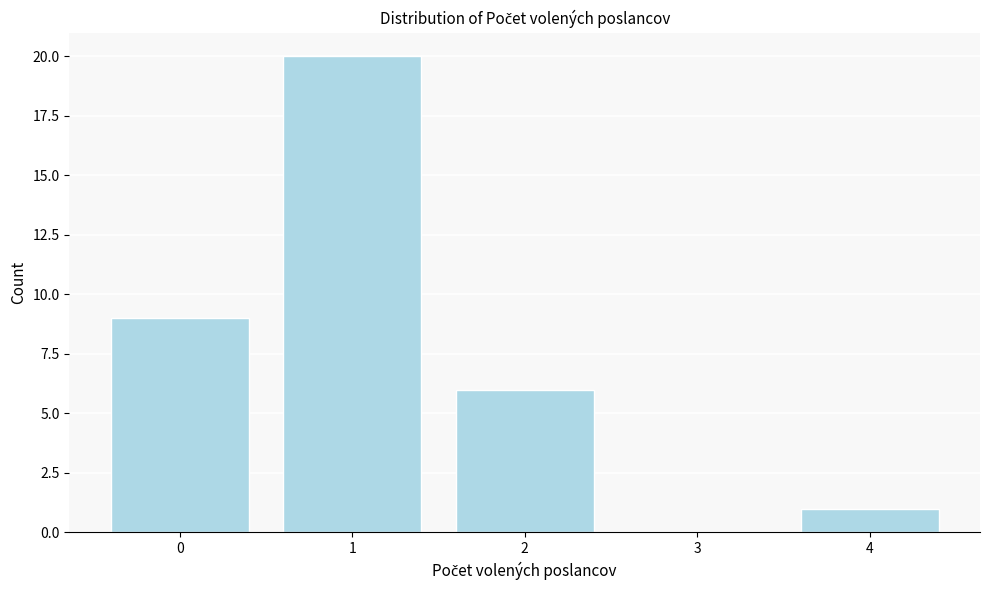

Reading left to right, what are all the values shown in this chart?

0=9	1=20	2=6	3=0	4=1